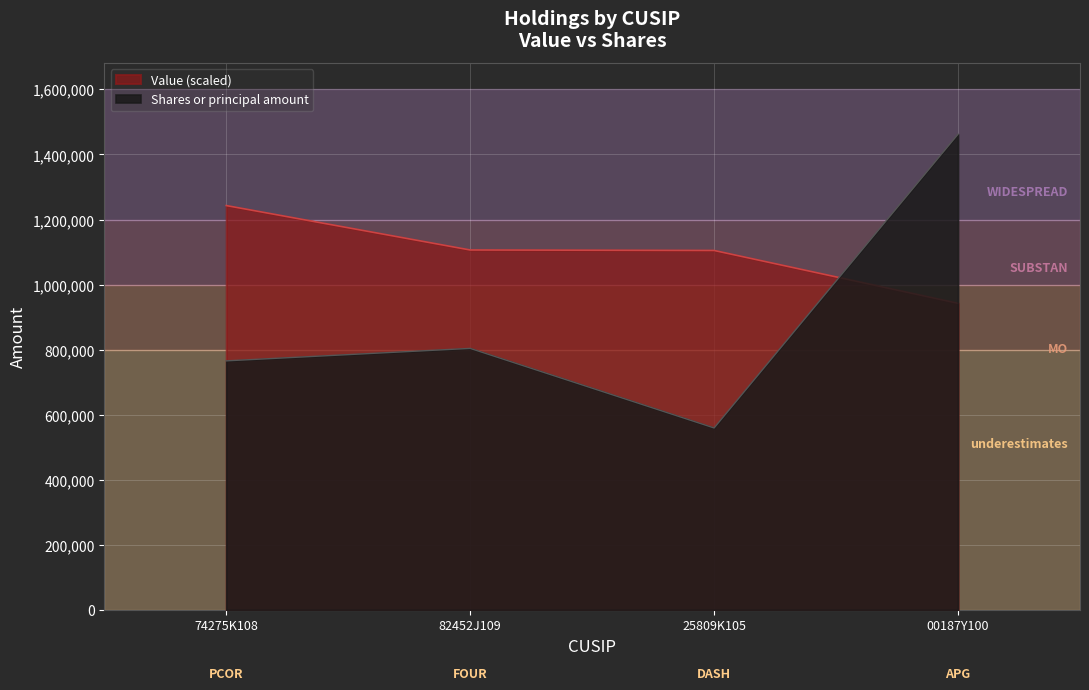

Rank the series by their maximum value, from lowest to highest.

Value (scaled), Shares or principal amount